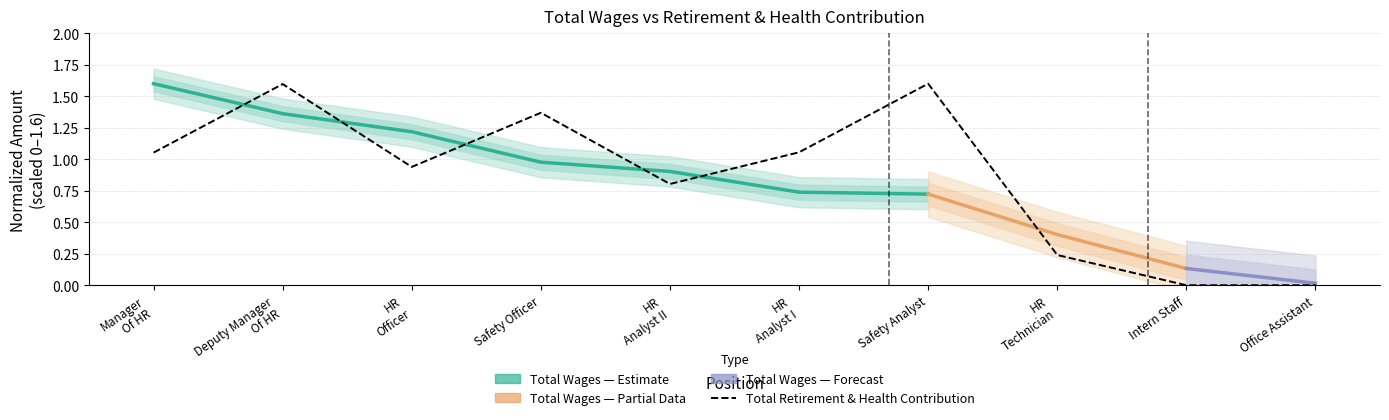

What position from the right is Safety Analyst?

4